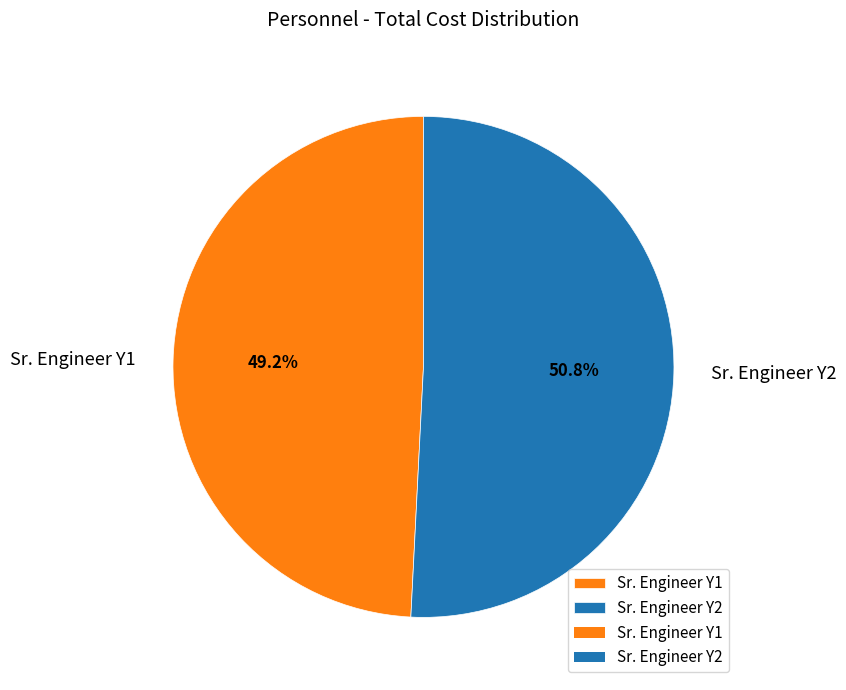

Rank the categories by value from highest to lowest.

Sr. Engineer Y2, Sr. Engineer Y1